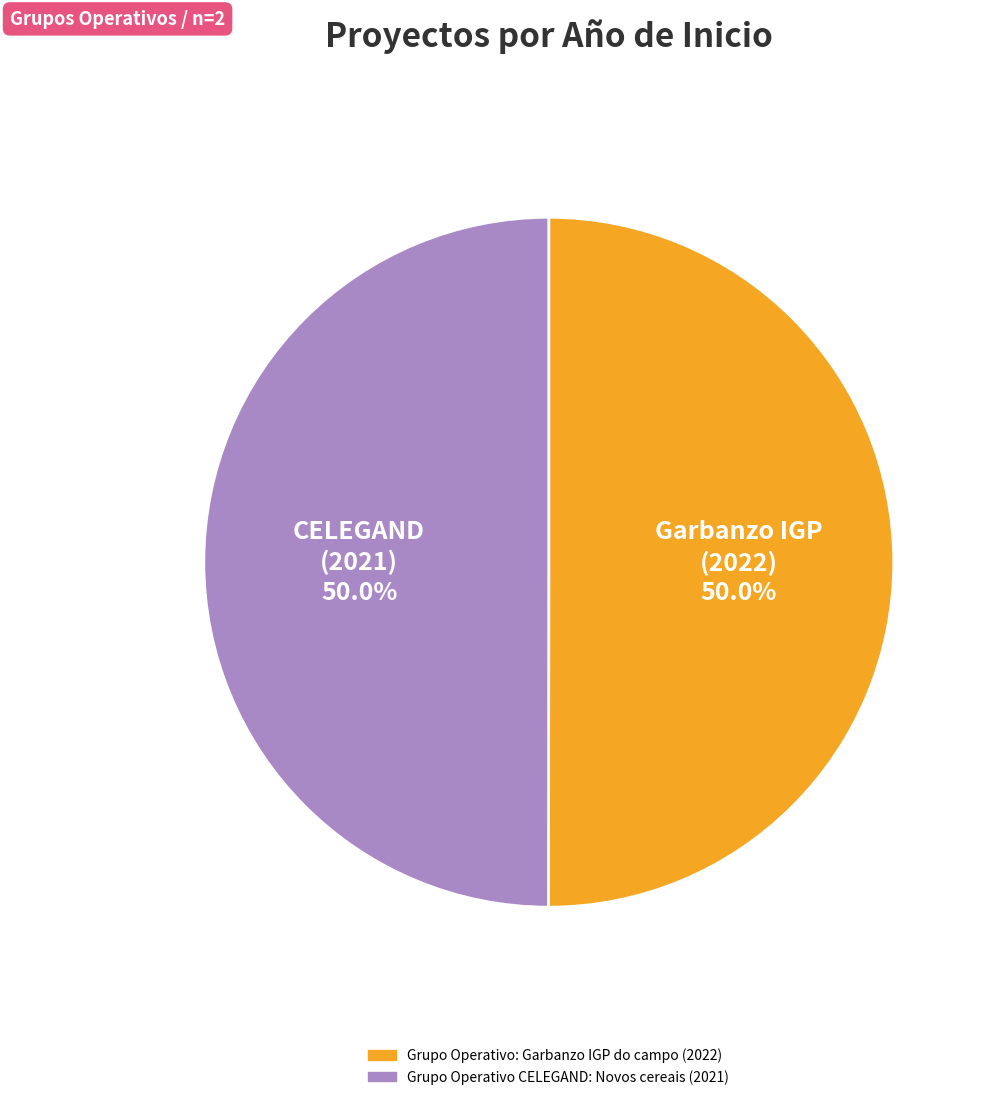

To the nearest percent, what is the average slice percentage?

50%